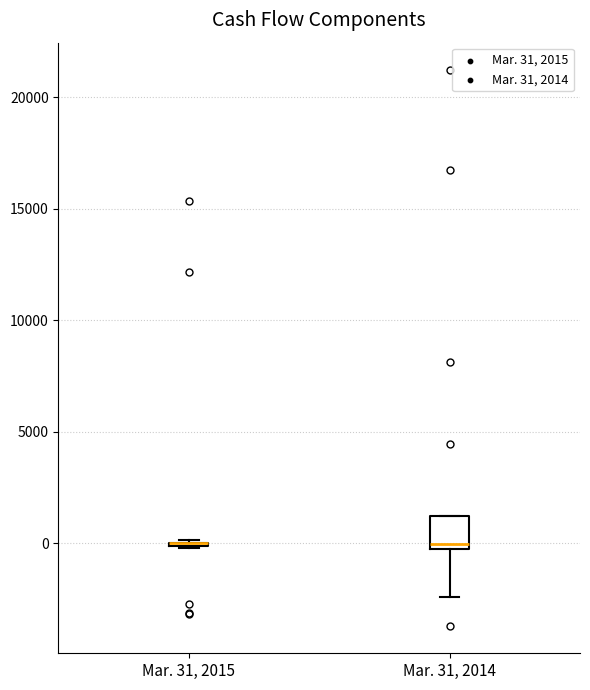

Reading left to right, read every box against the y-axis: the position of its median line, the range the box covers, and the ends of its whiskers. The values are not printed on the chart, so give them approximately, as read against the axis.

Mar. 31, 2015: box collapsed to a line at 0, whiskers 0 to 0
Mar. 31, 2014: median 0, box -500 to 1000, whiskers -2500 to 1000